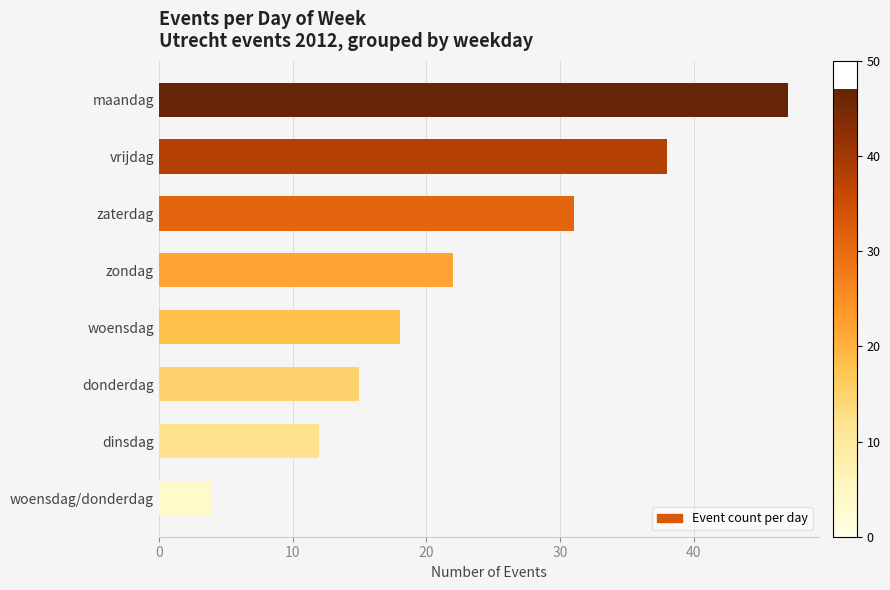

What is the sum of the values at woensdag and zaterdag?

49